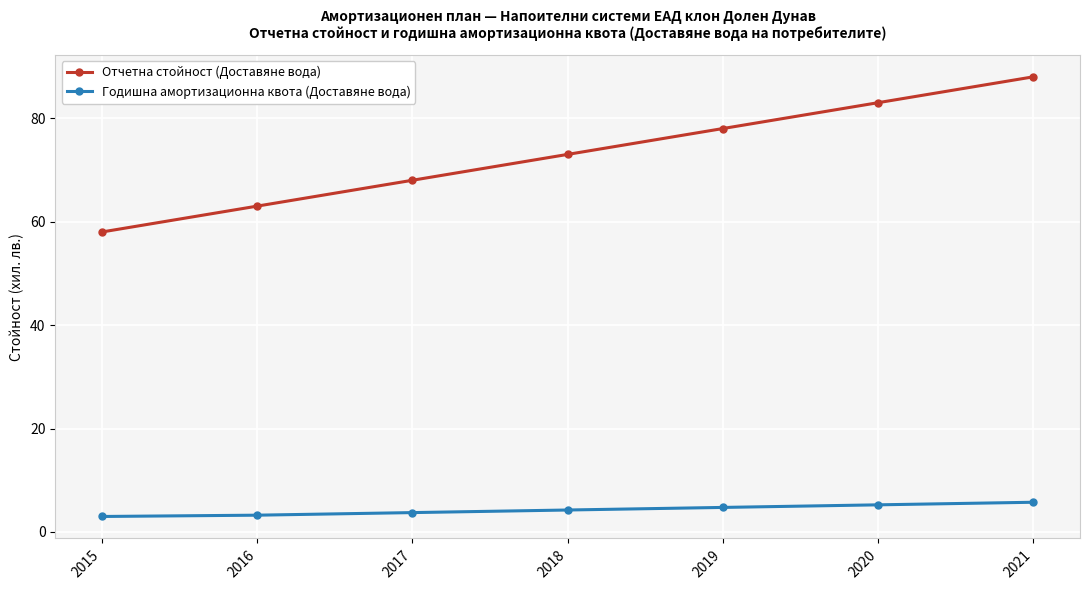

The Отчетна стойност (Доставяне вода) series shows 78.0 at 2019. True or false?

True